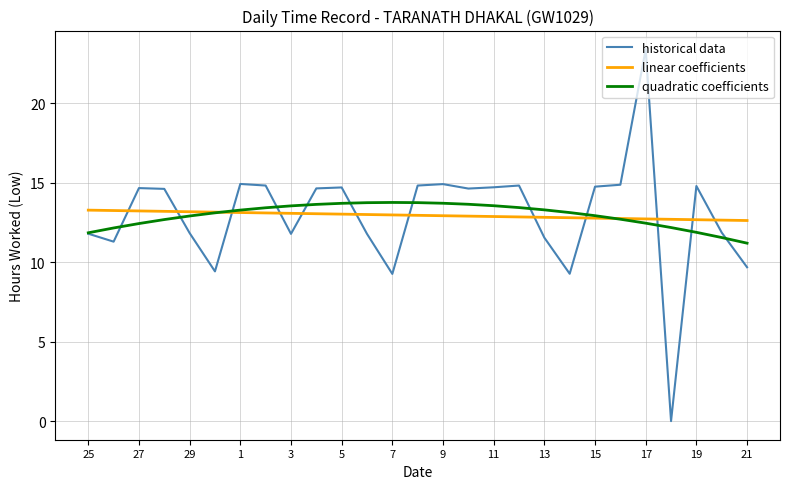

Is this an area chart (filled region under the line)?

No